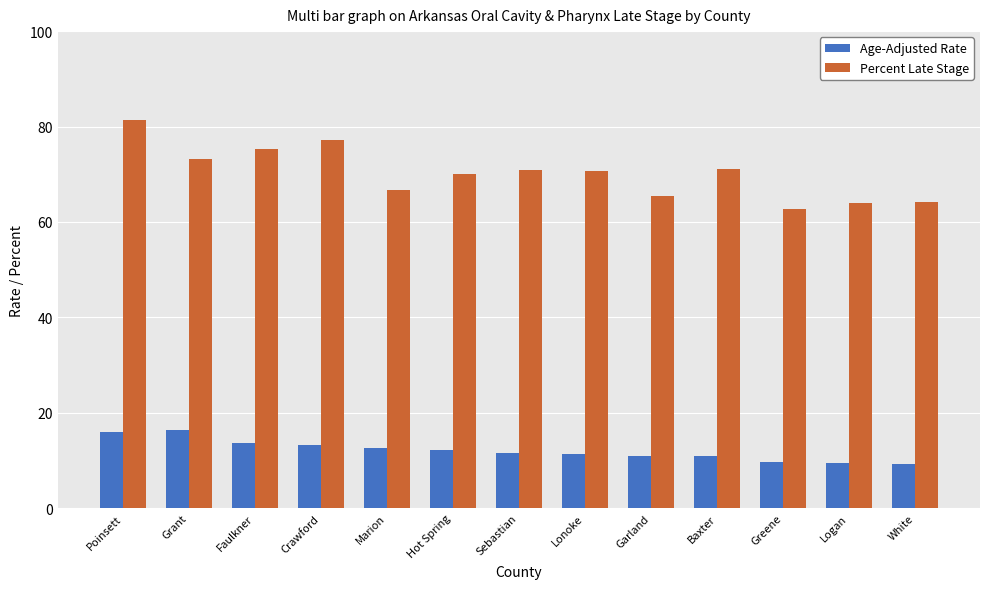

The value of Percent Late Stage at Crawford is 137.6. True or false?

False